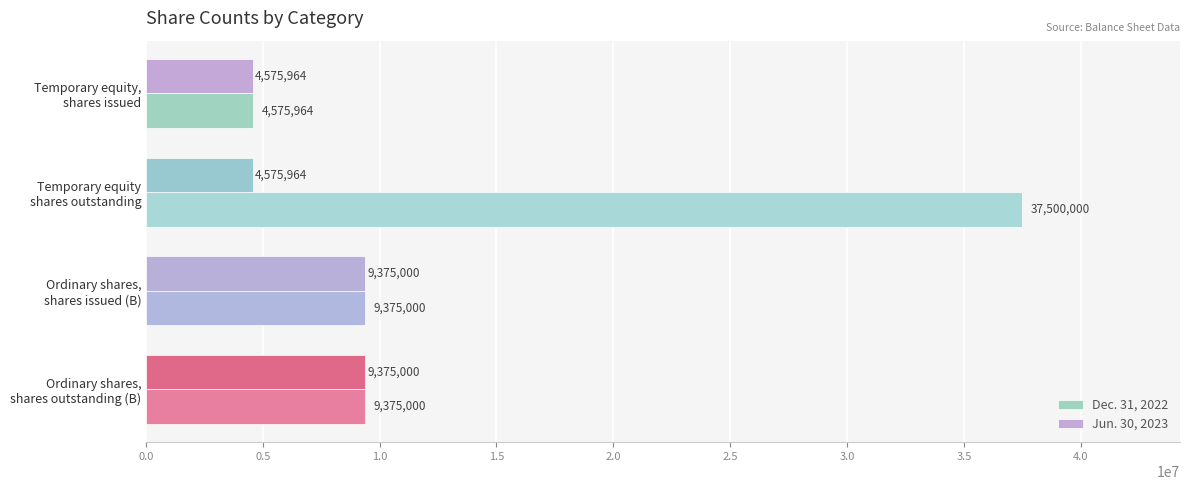

Rank the series by their maximum value, from lowest to highest.

Jun. 30, 2023, Dec. 31, 2022